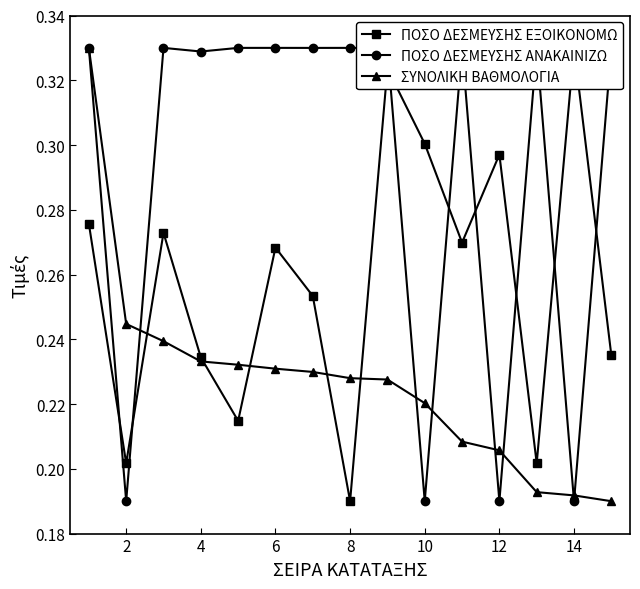

How many times do ΠΟΣΟ ΔΕΣΜΕΥΣΗΣ ΑΝΑΚΑΙΝΙΖΩ and ΣΥΝΟΛΙΚΗ ΒΑΘΜΟΛΟΓΙΑ cross each other?

7